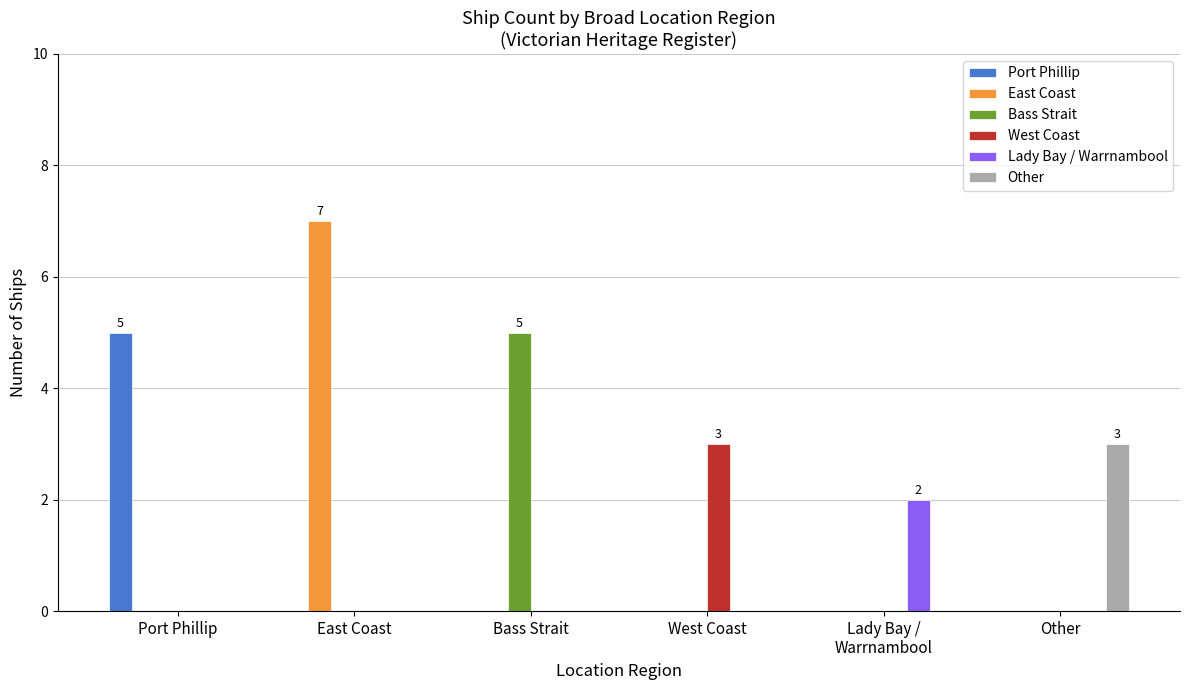

What are all the series names shown in the legend?

Port Phillip, East Coast, Bass Strait, West Coast, Lady Bay / Warrnambool, Other